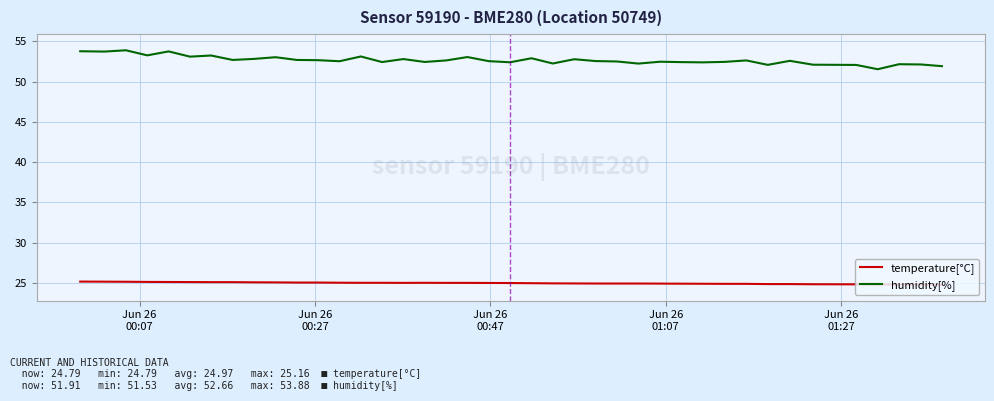

True or false: humidity[%] and temperature[°C] intersect in this chart.

False